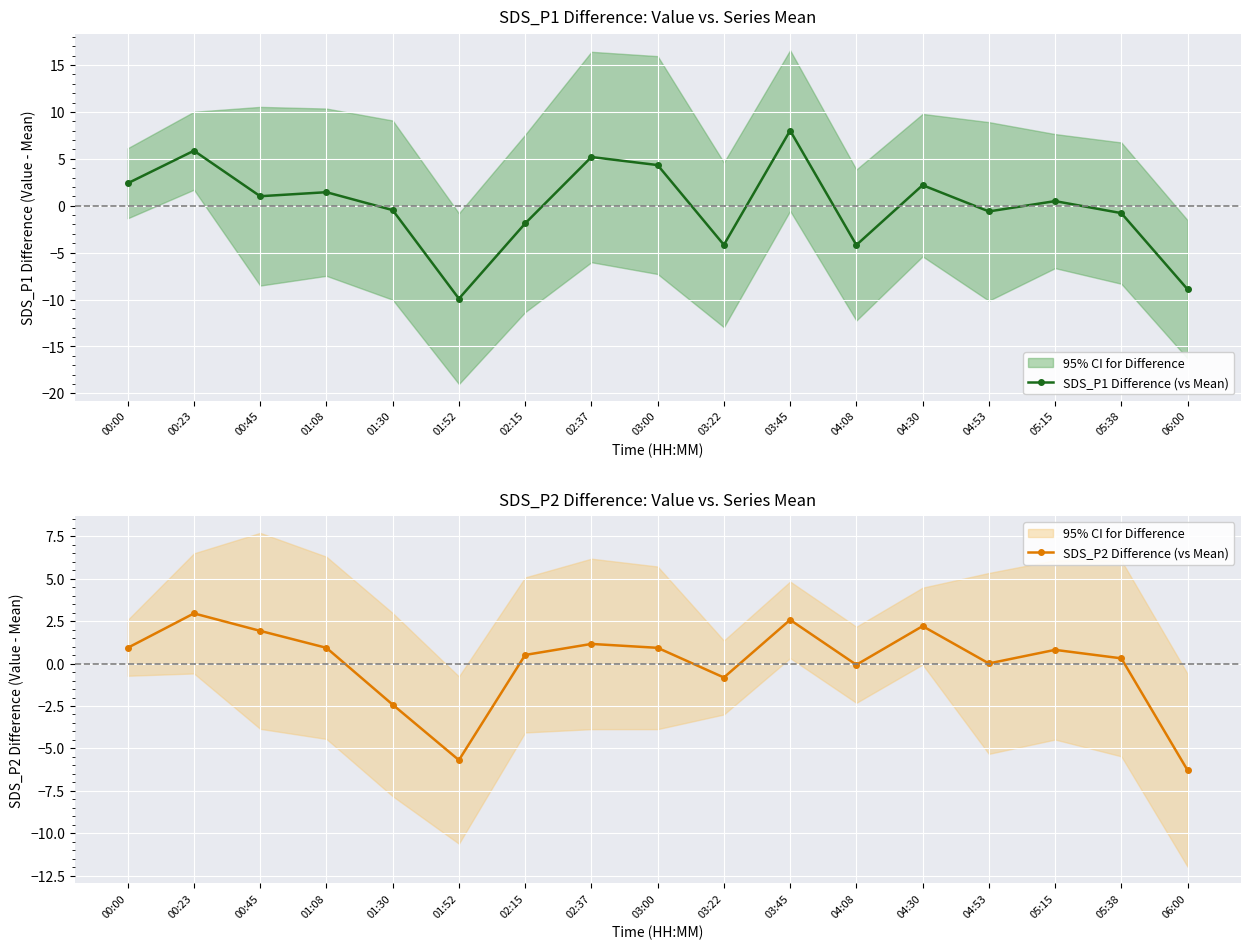

True or false: SDS_P2 Difference (vs Mean) has more than 2 interior local peaks.

True